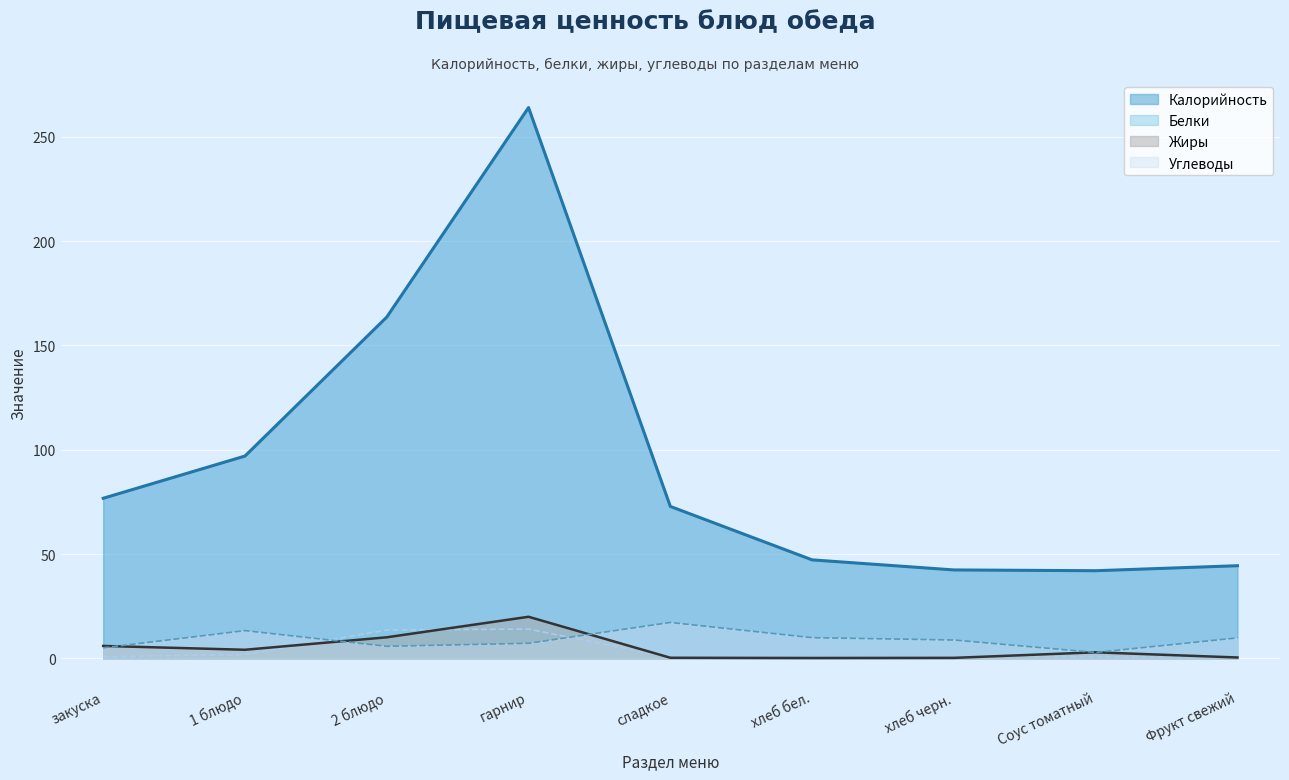

Between Соус томатный and хлеб черн., which is larger?

хлеб черн.